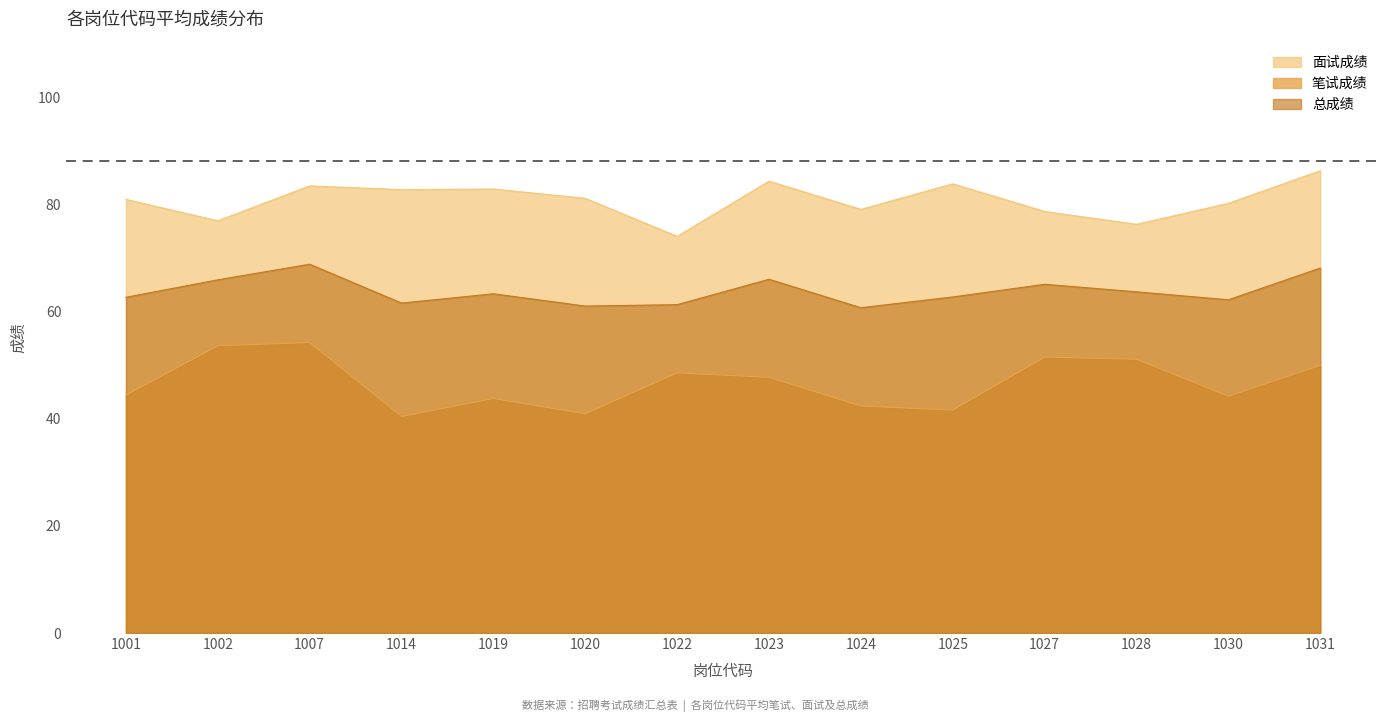

How many data points in 笔试成绩 are less than 47?

7